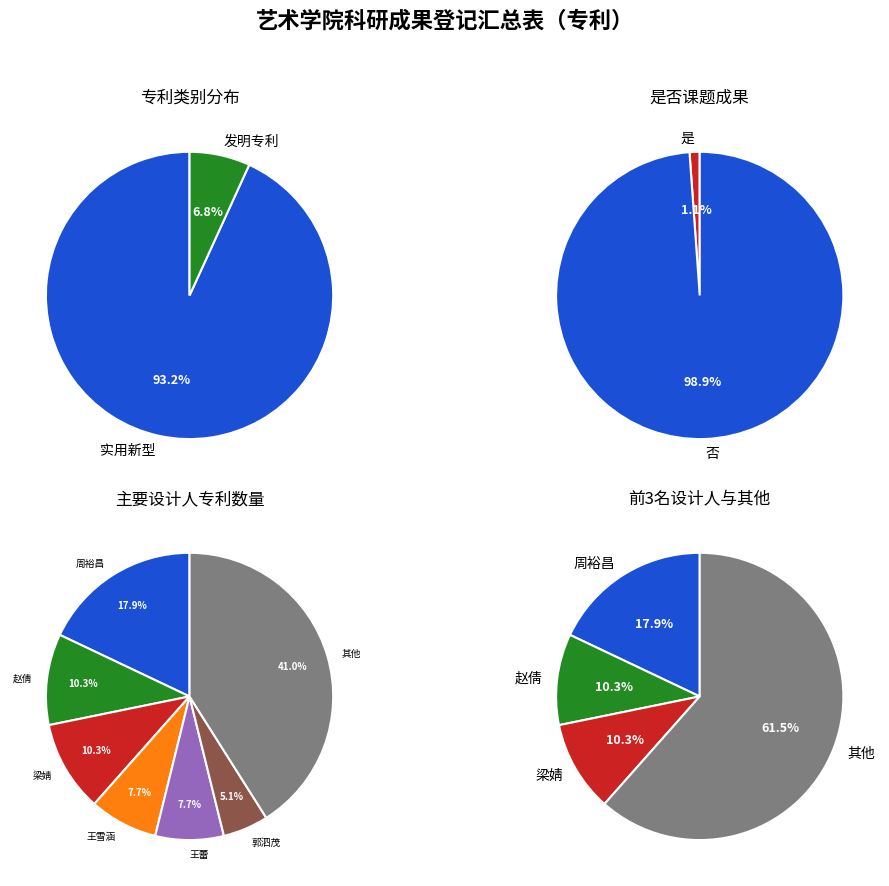

Is it true that 发明专利 is 16% of the pie?

False